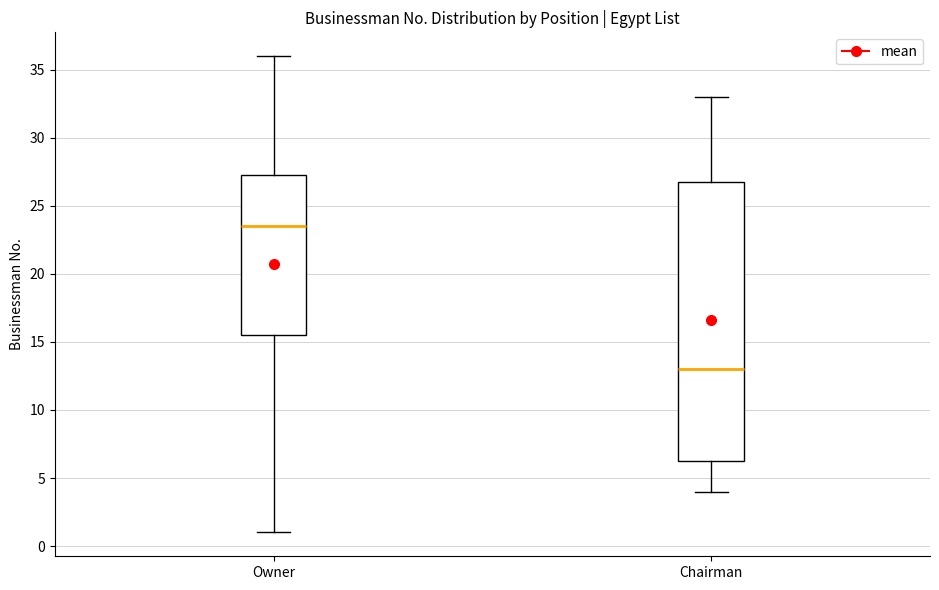

Where is the upper edge of the box for Chairman on the y-axis? The values are not printed on the chart, so give them approximately, as read against the axis.

27.0